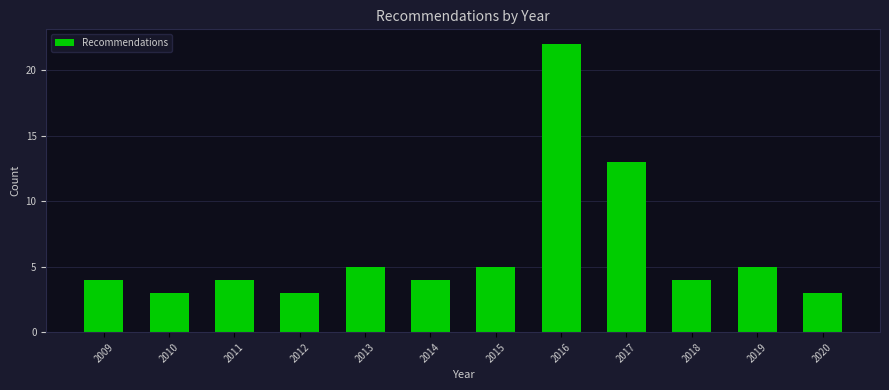

Reading right to left, transcribe all the data shown in this chart.

3	5	4	13	22	5	4	5	3	4	3	4